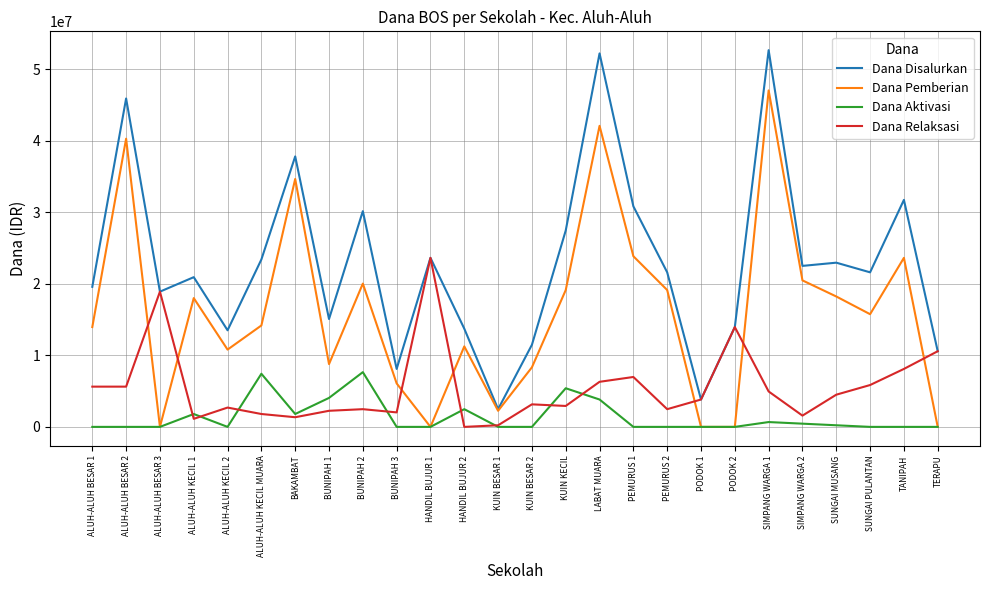

True or false: Dana Pemberian has more than 2 points higher than both neighbors.

True